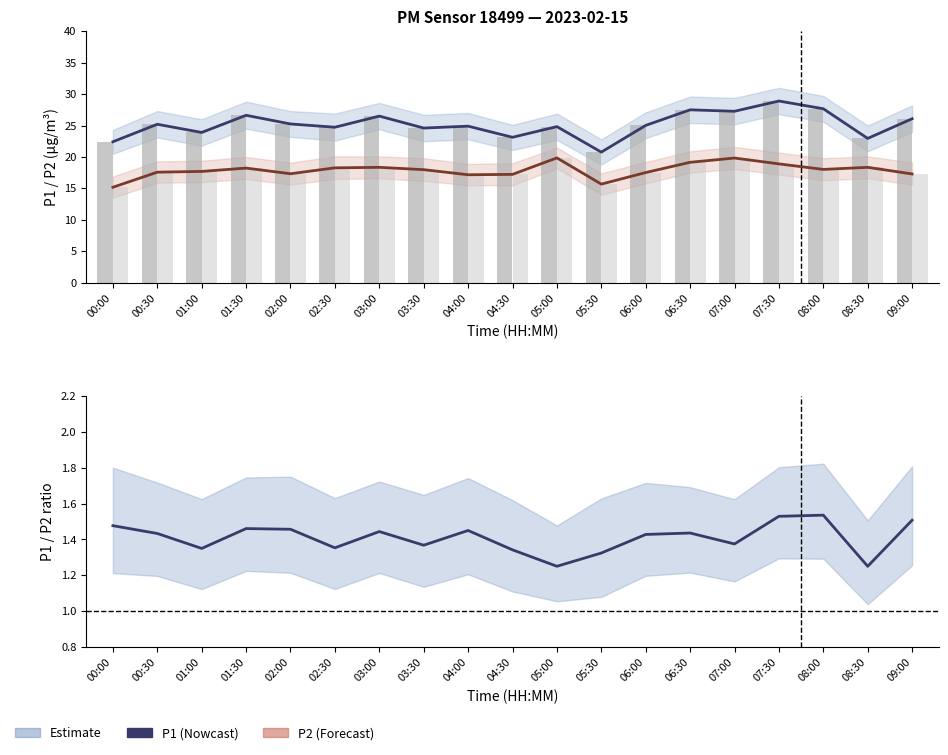

What is the difference between the maximum and minimum values in the P2 series?

4.7